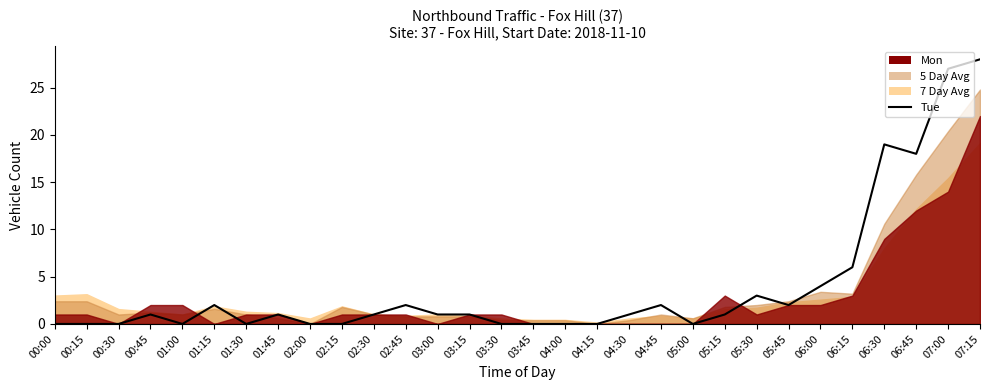

What is the sum of all values?

120